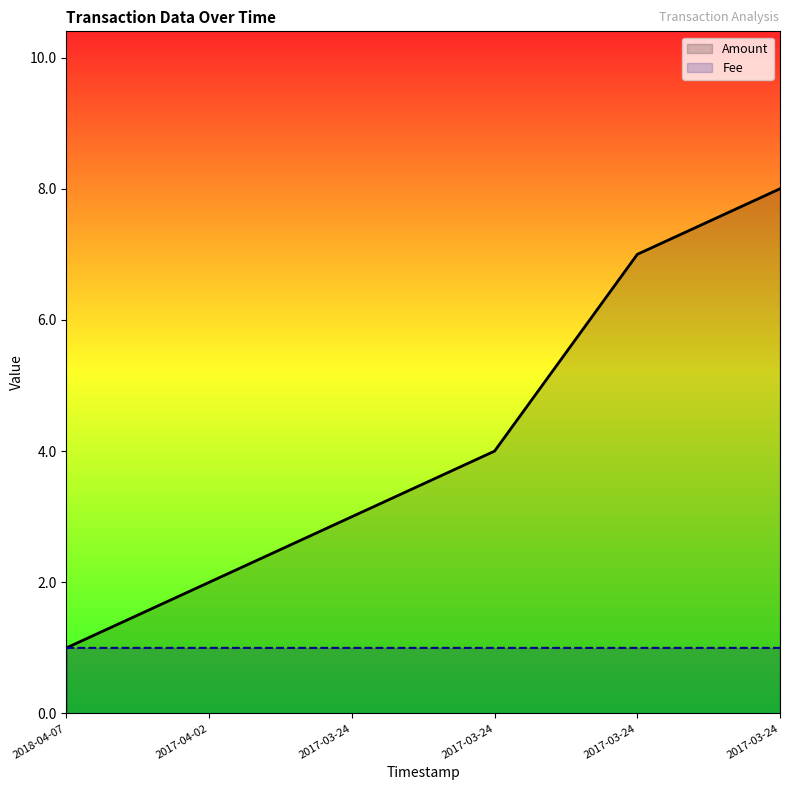

The Amount series shows 2.5 at 2017-03-24. True or false?

False